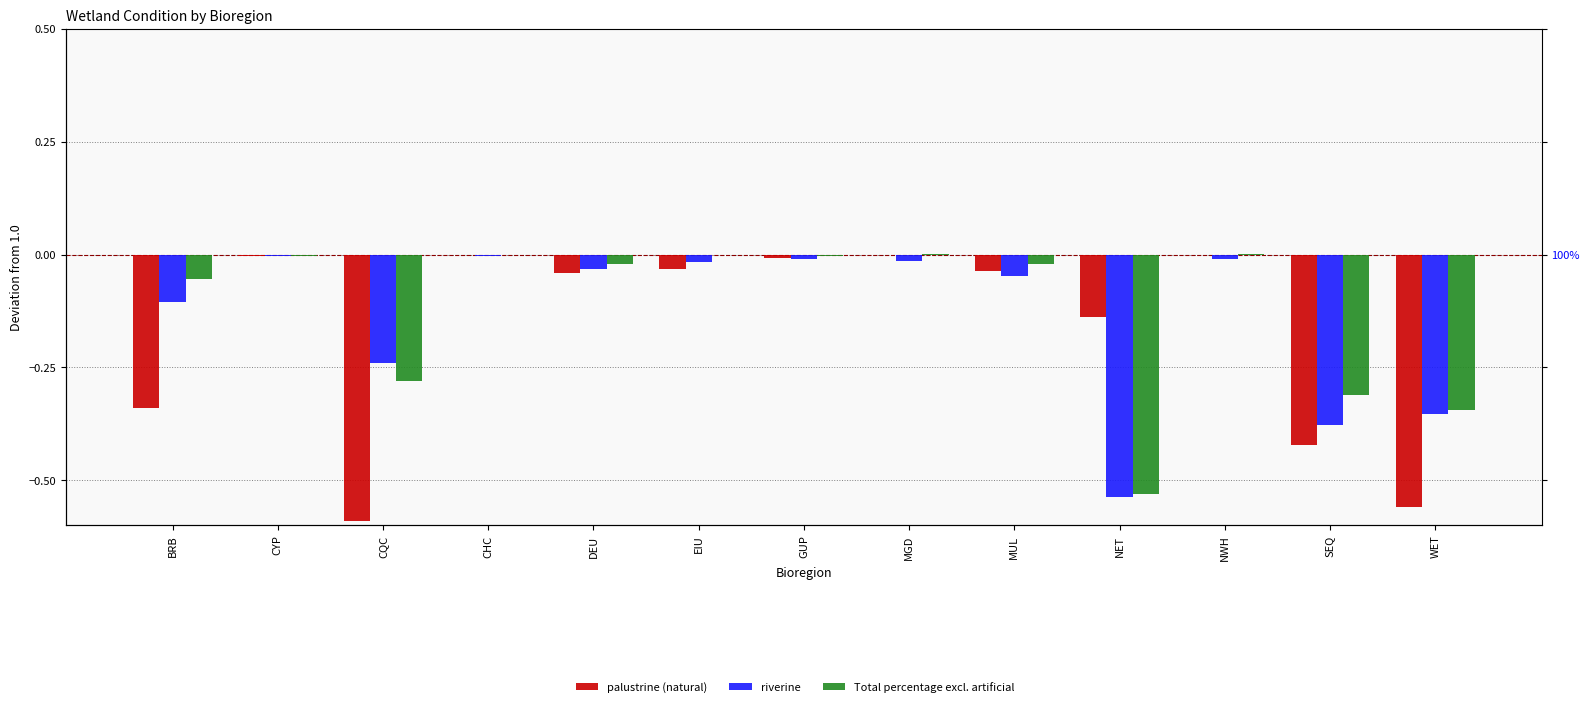

Reading right to left, list all the values displayed in this chart.

palustrine (natural): WET=-0.6	SEQ=-0.4	NWH=0.0	NET=-0.1	MUL=-0.0	MGD=-0.0	GUP=-0.0	EIU=-0.0	DEU=-0.0	CHC=0.0	CQC=-0.6	CYP=-0.0	BRB=-0.3
riverine: WET=-0.4	SEQ=-0.4	NWH=-0.0	NET=-0.5	MUL=-0.0	MGD=-0.0	GUP=-0.0	EIU=-0.0	DEU=-0.0	CHC=-0.0	CQC=-0.2	CYP=-0.0	BRB=-0.1
Total percentage excl. artificial: WET=-0.3	SEQ=-0.3	NWH=0.0	NET=-0.5	MUL=-0.0	MGD=0.0	GUP=-0.0	EIU=-0.0	DEU=-0.0	CHC=-0.0	CQC=-0.3	CYP=-0.0	BRB=-0.1